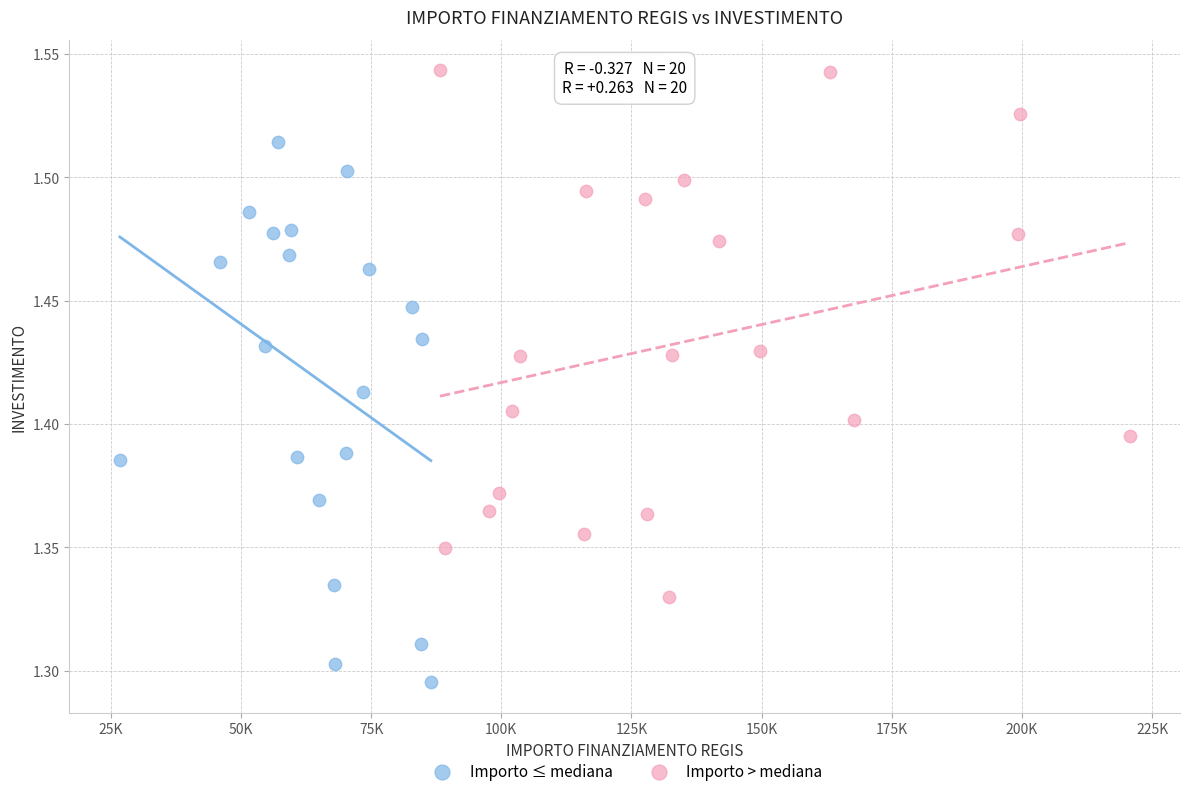

Which series has the widest spread of Y values?

Importo ≤ mediana